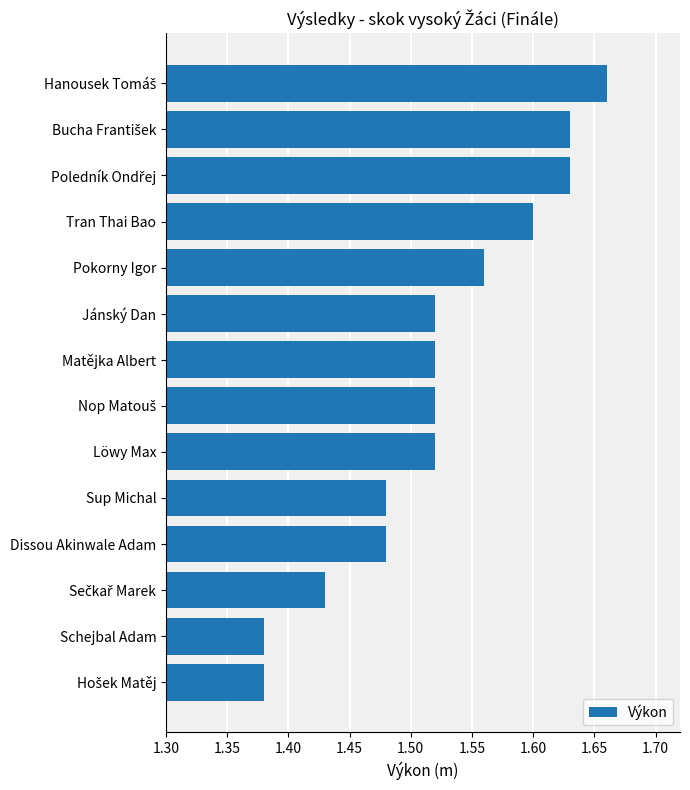

What position from the bottom is Löwy Max?

6